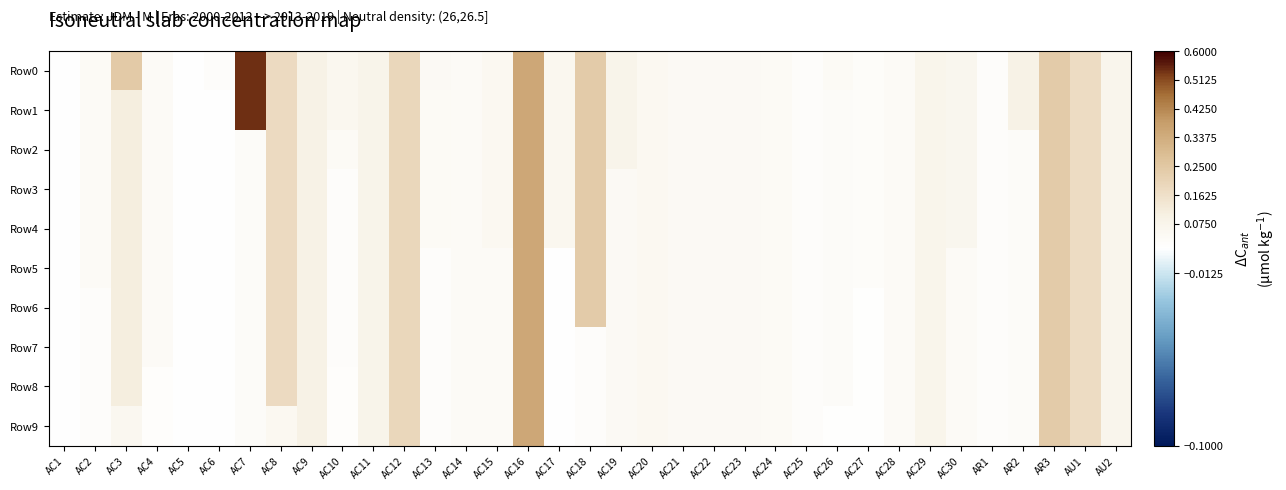

How many series are shown in this chart?

10